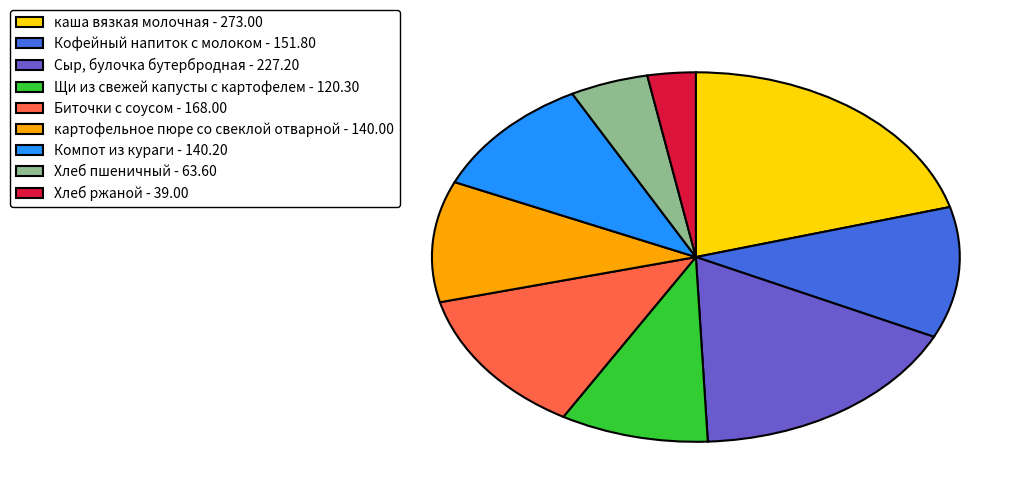

Approximately how many times larger is the value at Компот из кураги - 140.20 compared to Биточки с соусом - 168.00?

0.8